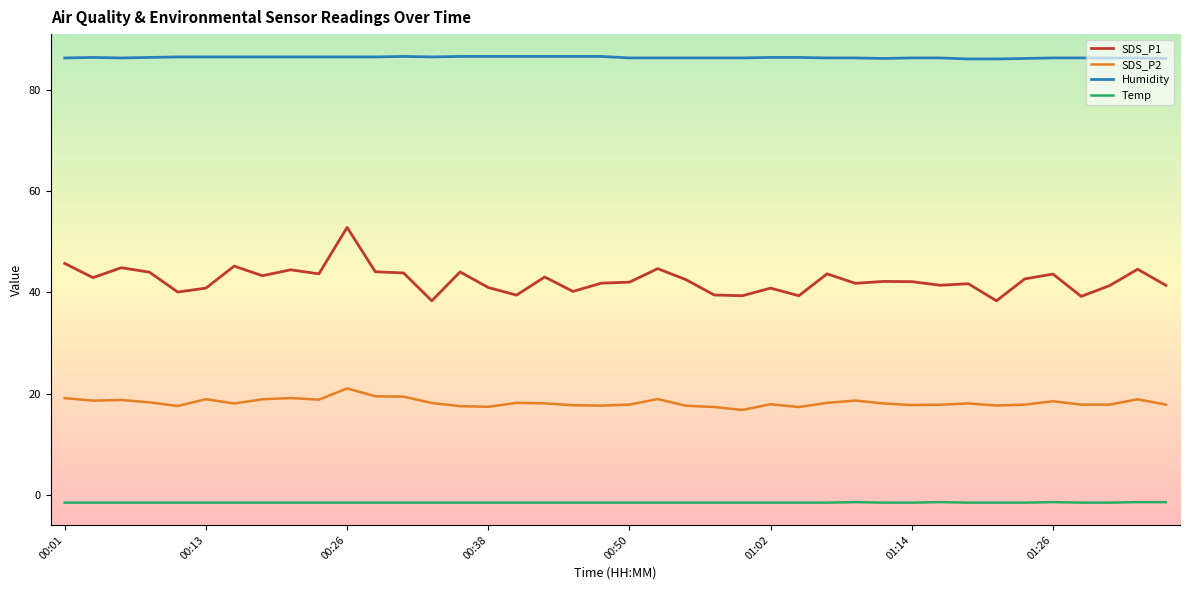

True or false: Temp and Humidity intersect in this chart.

False